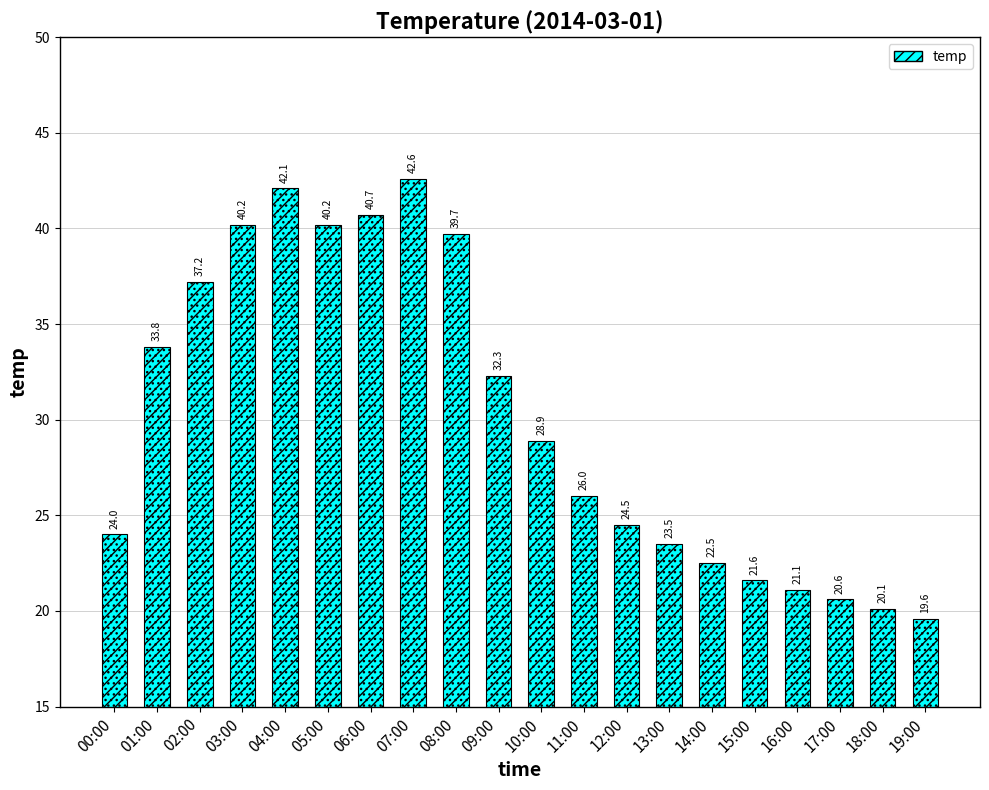

Approximately how many times larger is the value at 19:00 compared to 16:00?

0.9